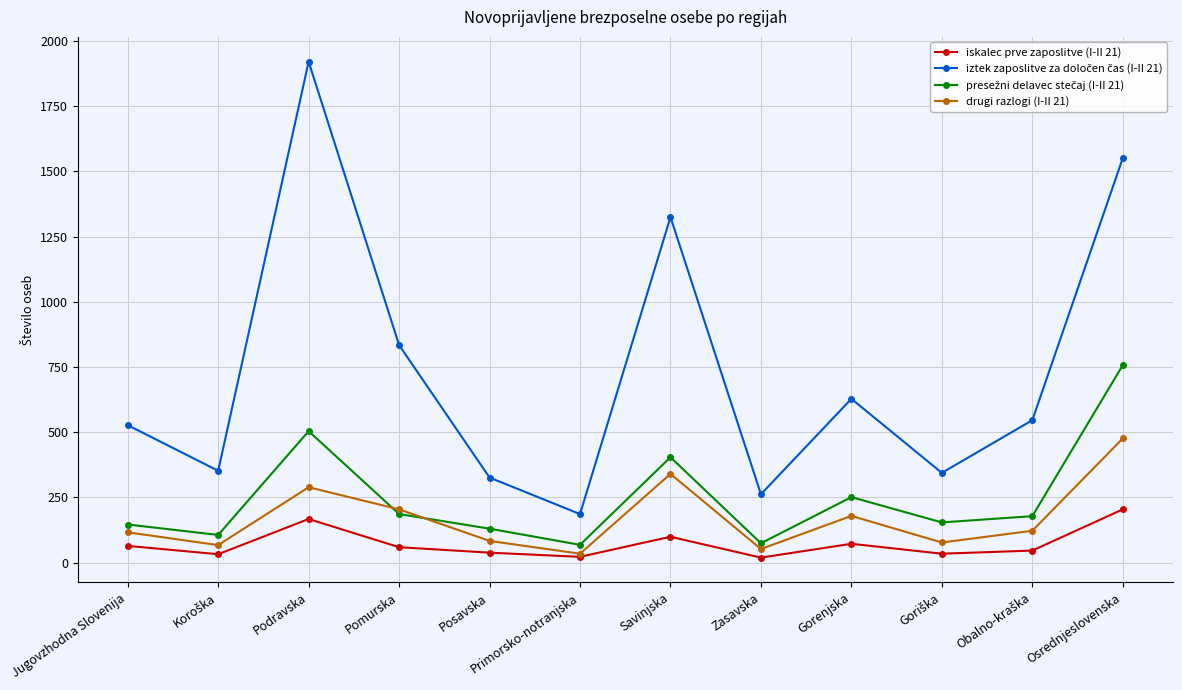

What is the label of the 12th point from the right?

Jugovzhodna Slovenija